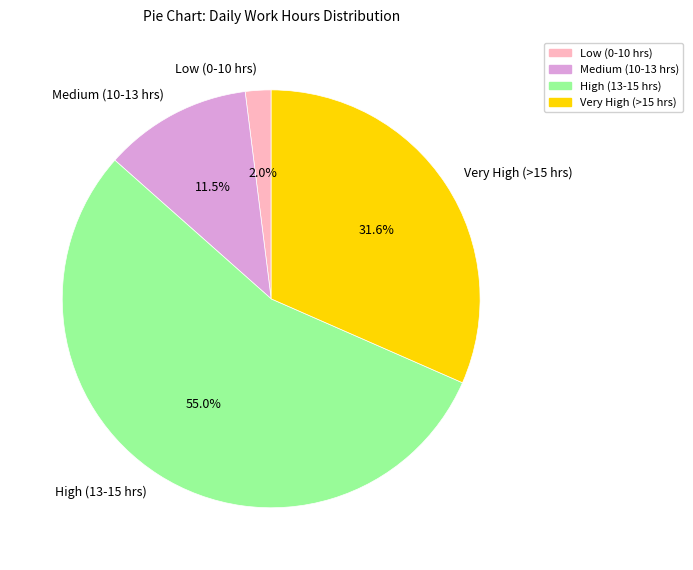

Rank the categories by value from highest to lowest.

High (13-15 hrs), Very High (>15 hrs), Medium (10-13 hrs), Low (0-10 hrs)